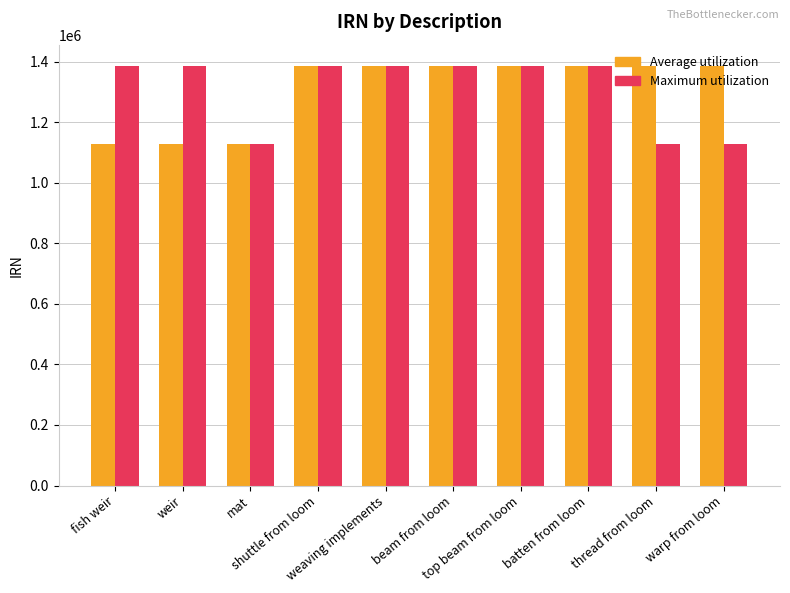

Is the value of Maximum utilization at warp from loom greater than the value of Average utilization at weaving implements?

No